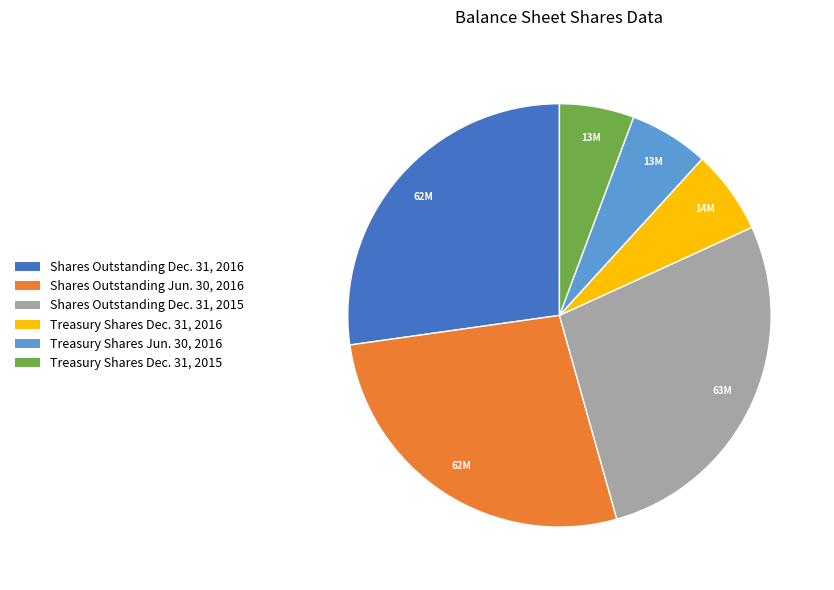

Does any single category account for the majority?

No